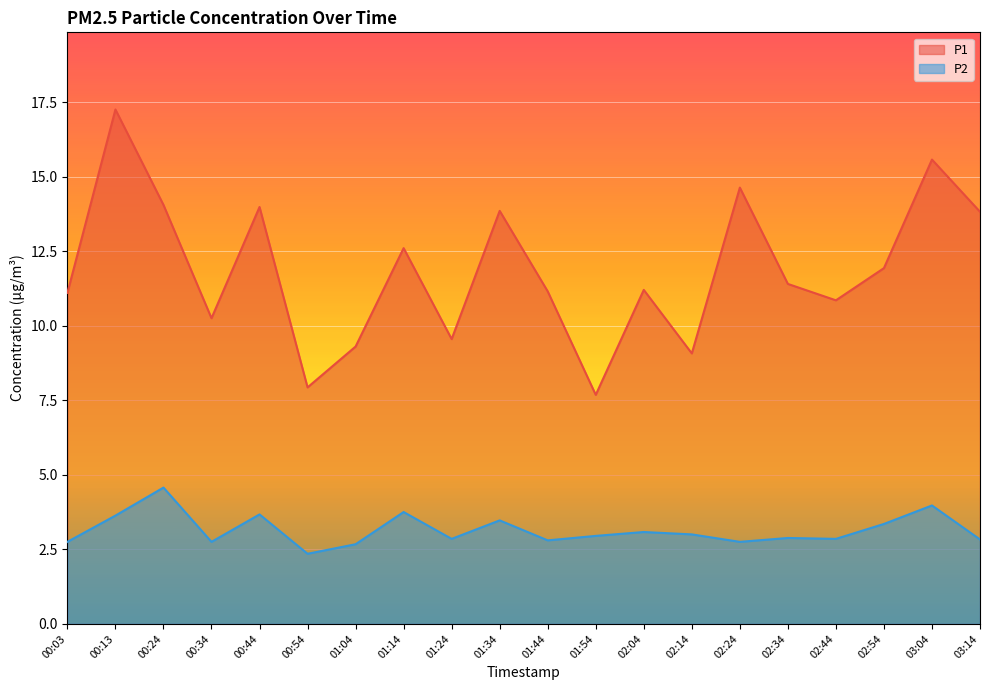

Reading left to right, list all the values displayed in this chart.

P1: 11.1	17.2	14.1	10.2	14.0	7.9	9.3	12.6	9.6	13.8	11.2	7.7	11.2	9.1	14.6	11.4	10.8	11.9	15.6	13.8
P2: 2.8	3.6	4.6	2.8	3.7	2.4	2.7	3.8	2.9	3.5	2.8	3.0	3.1	3.0	2.8	2.9	2.9	3.4	4.0	2.8